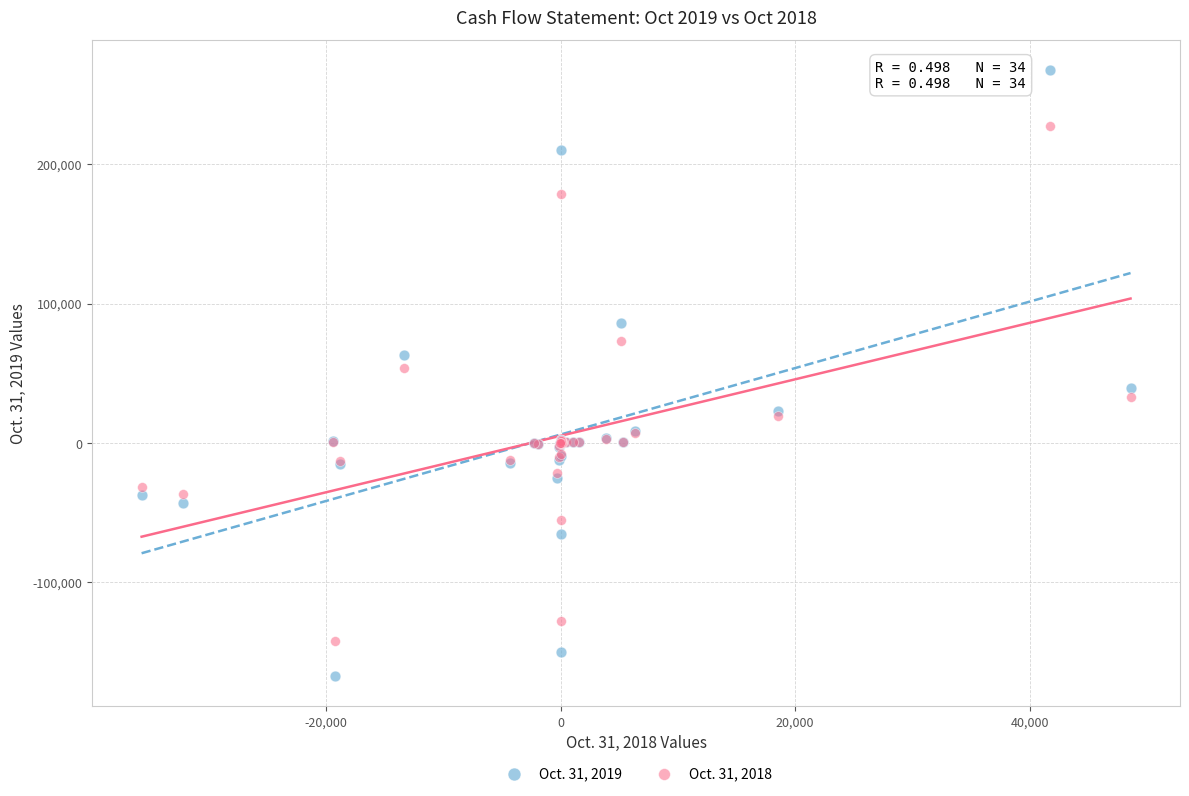

Which series has the widest spread of Y values?

Oct. 31, 2019